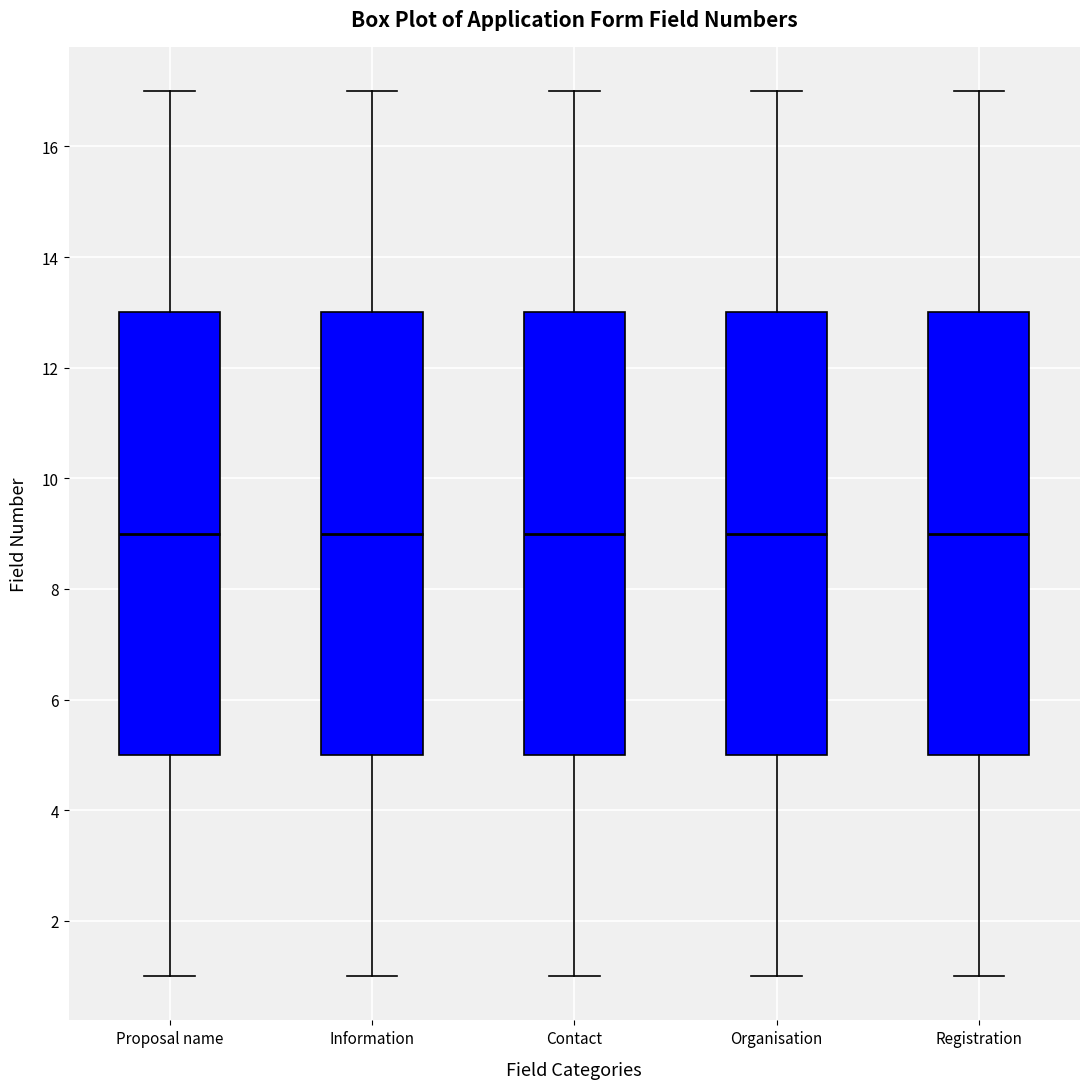

Reading left to right, read every box against the y-axis: the position of its median line, the range the box covers, and the ends of its whiskers. The values are not printed on the chart, so give them approximately, as read against the axis.

Proposal name: median 9, box 5 to 13, whiskers 1 to 17
Information: median 9, box 5 to 13, whiskers 1 to 17
Contact: median 9, box 5 to 13, whiskers 1 to 17
Organisation: median 9, box 5 to 13, whiskers 1 to 17
Registration: median 9, box 5 to 13, whiskers 1 to 17